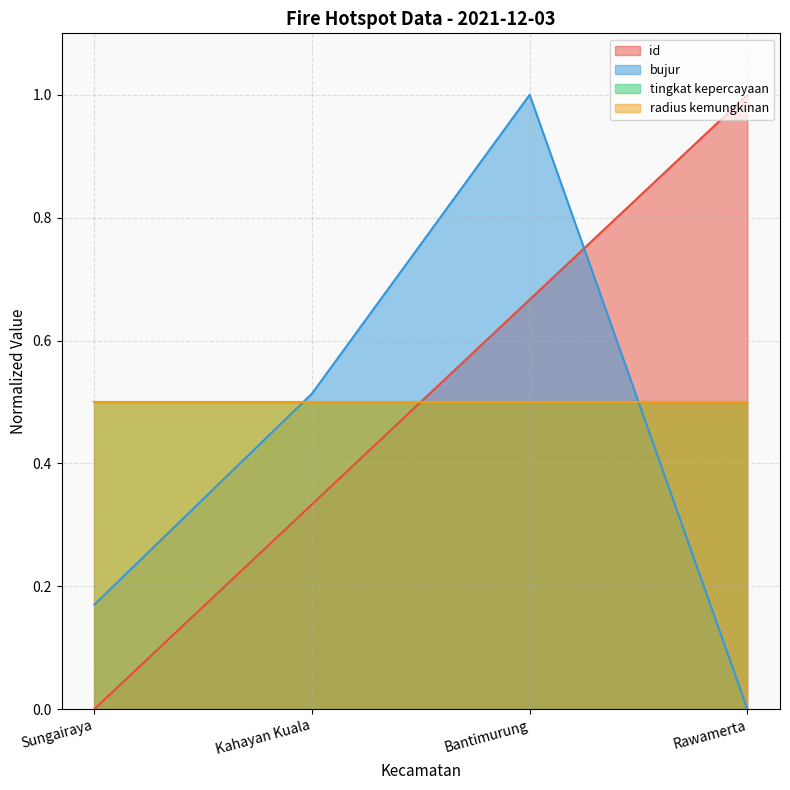

What is the label of the 3rd point from the left?

Bantimurung